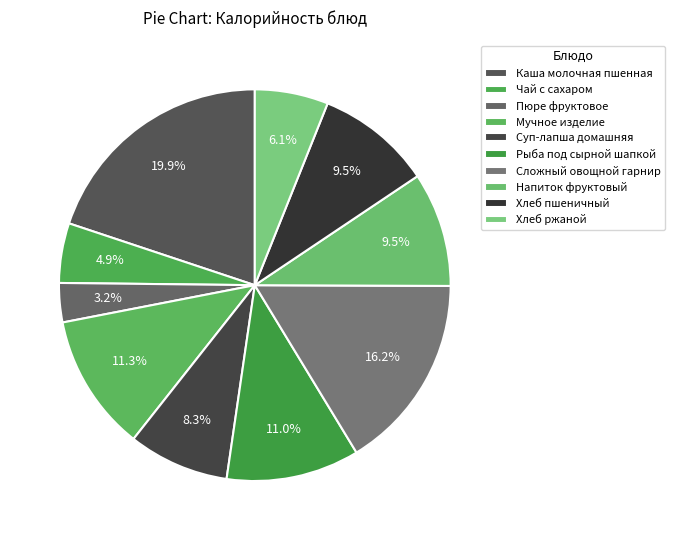

Count the number of slices in the pie.

10